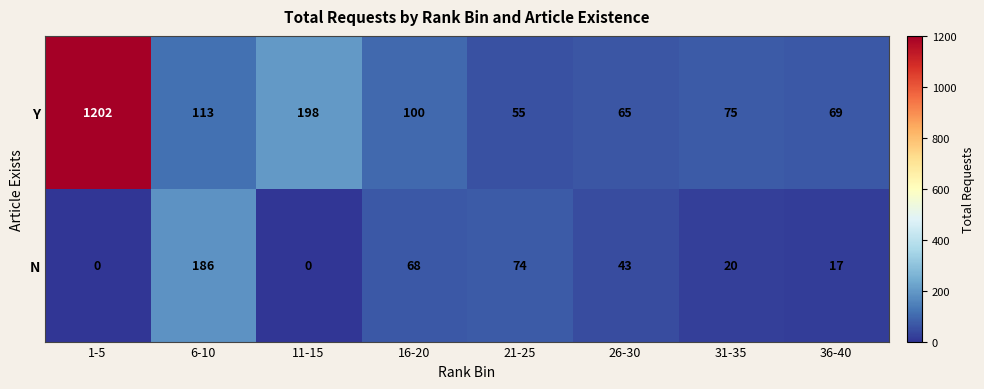

True or false: Y has a value of 50 at 16-20.

False